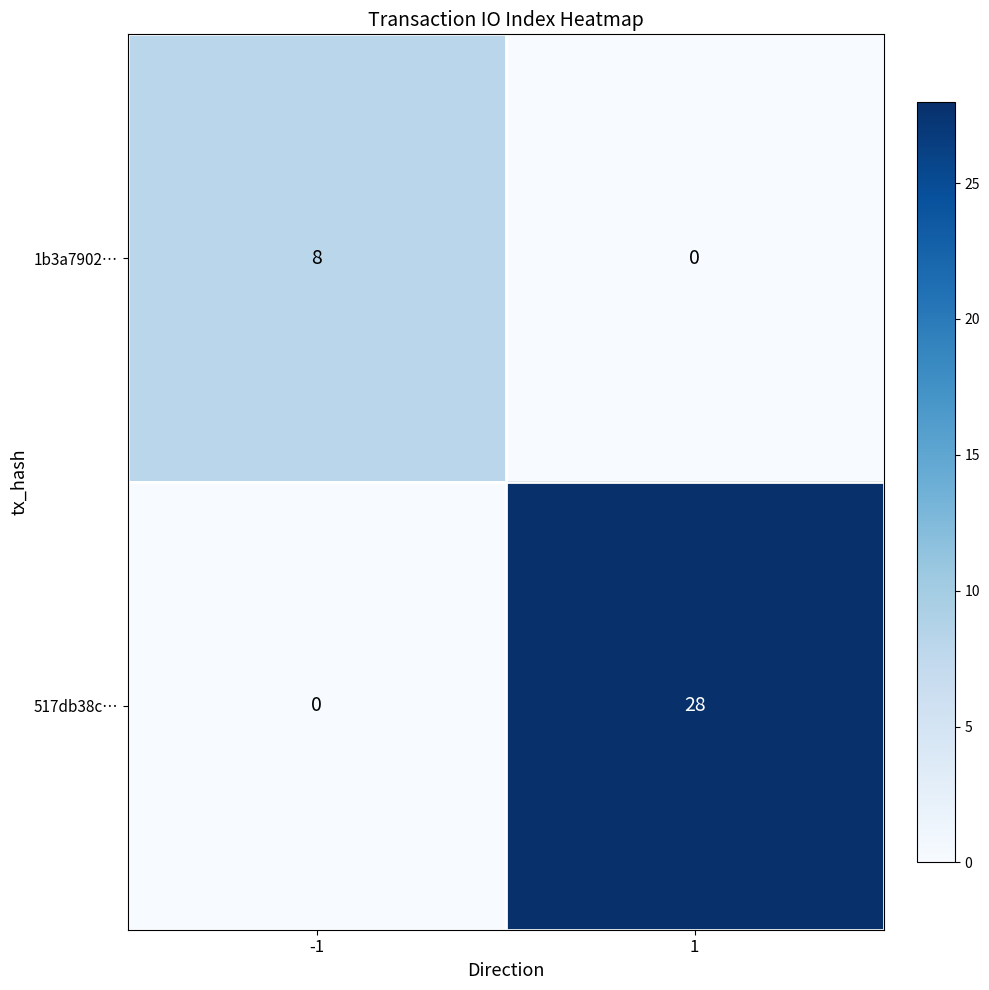

What is the sum of the 517db38c… values at 1 and -1?

28